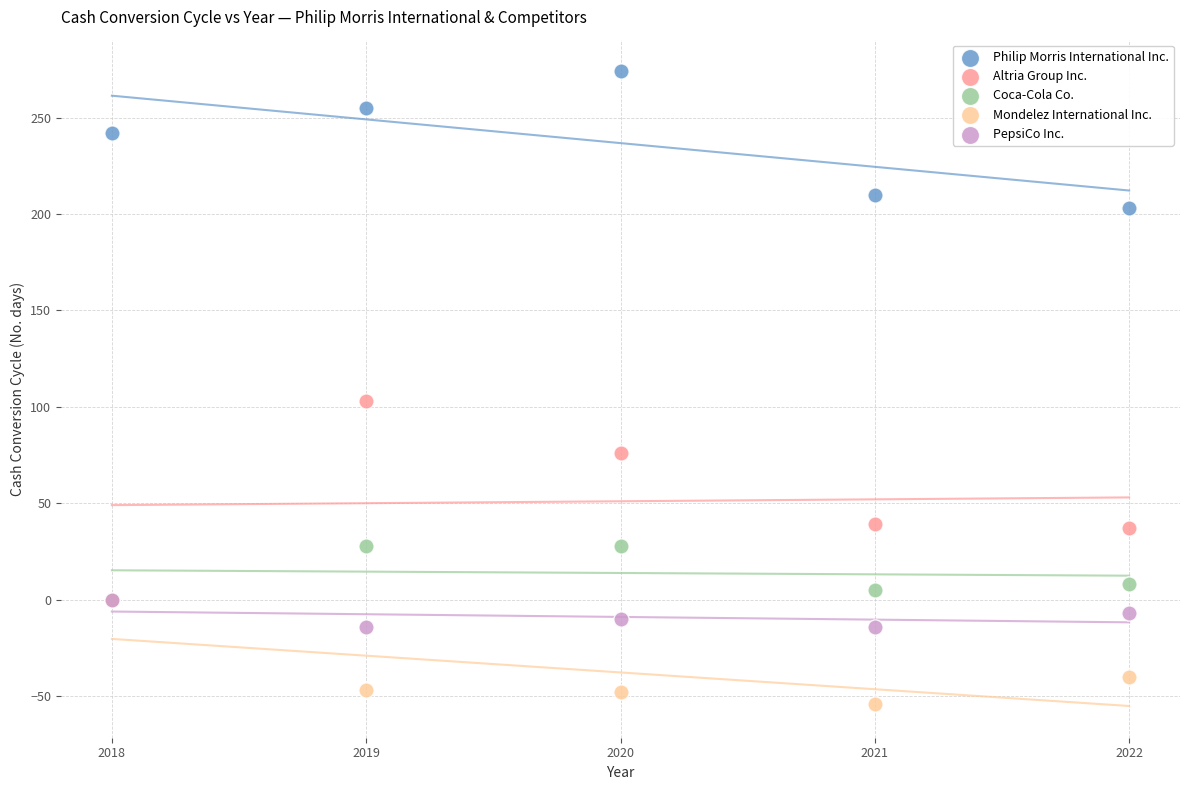

Across all series, what Y value is closest to 110?

103